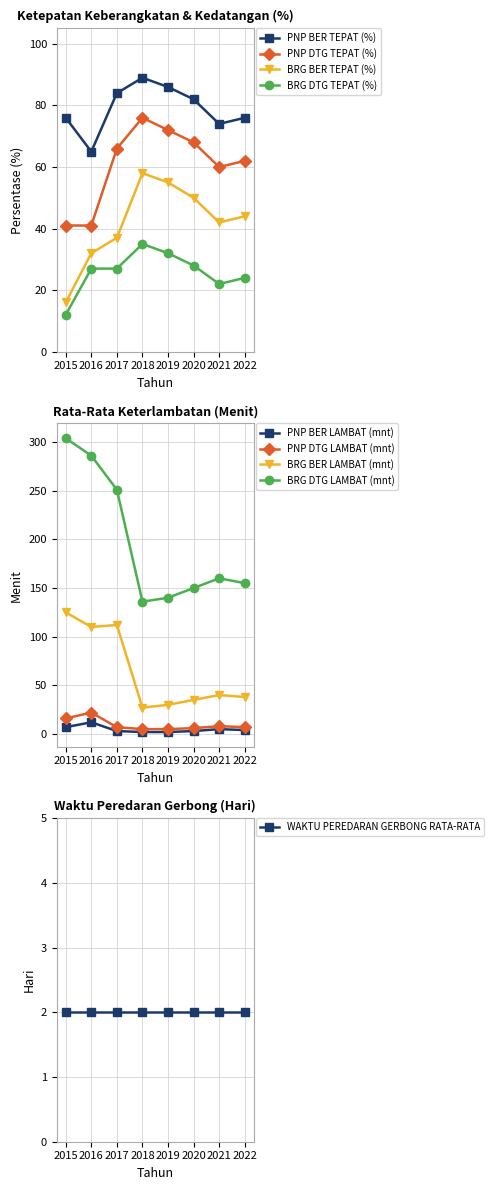

The BRG DTG TEPAT (%) series shows 35 at 2018. True or false?

True